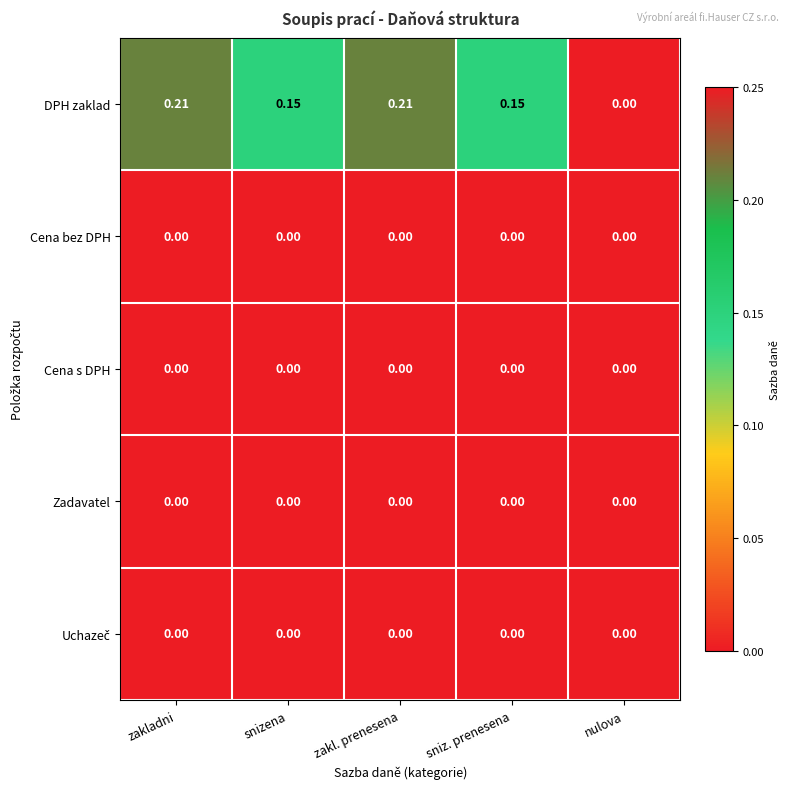

Which series has the largest total across all categories?

DPH zaklad